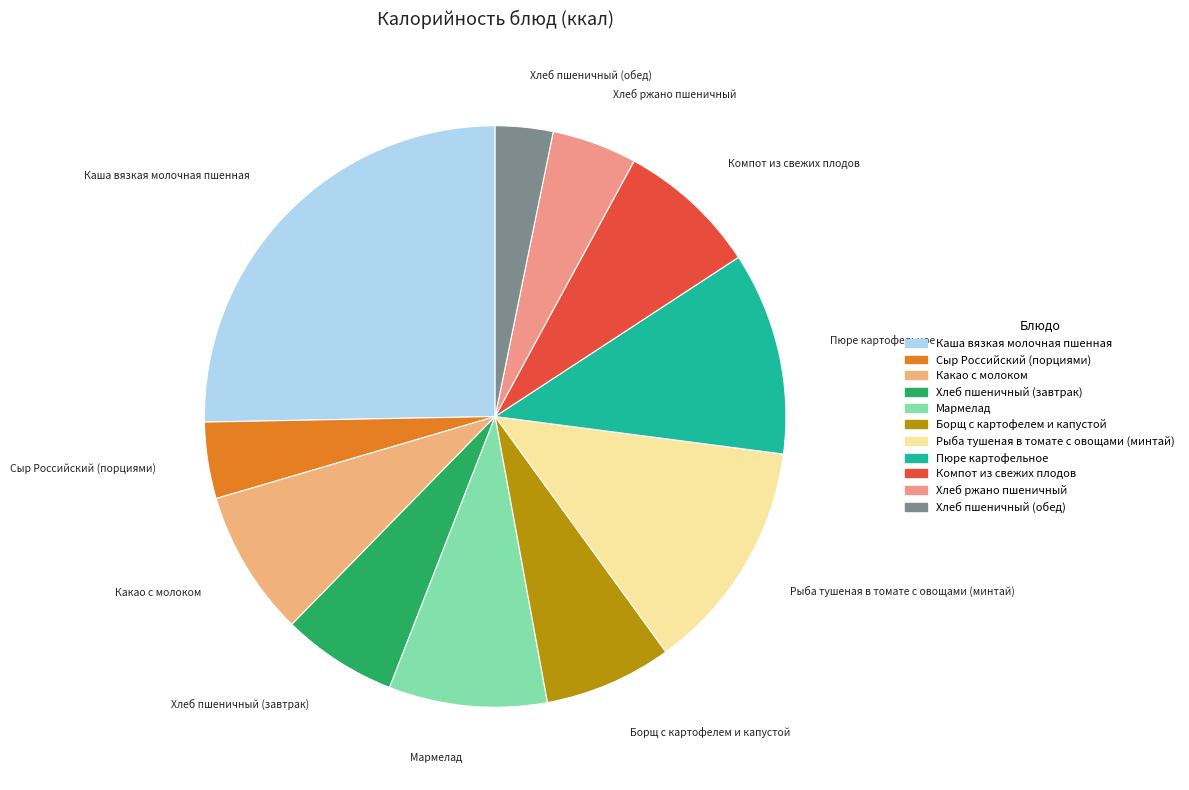

Is there any slice that represents more than half of the pie?

No